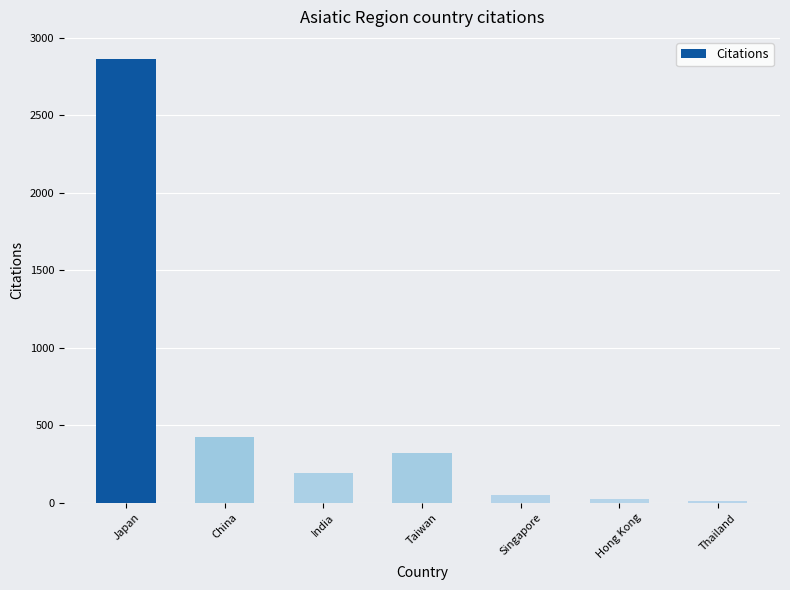

What is the value of the 4th bar from the left?

324